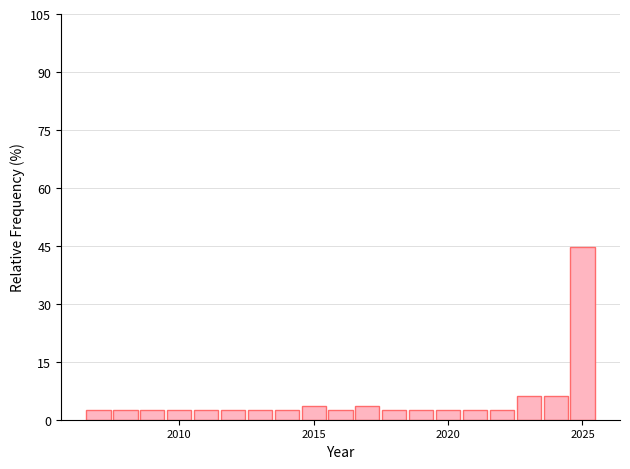

Read against the x-axis, roughly where is the centre of the tallest bar?

2025.0